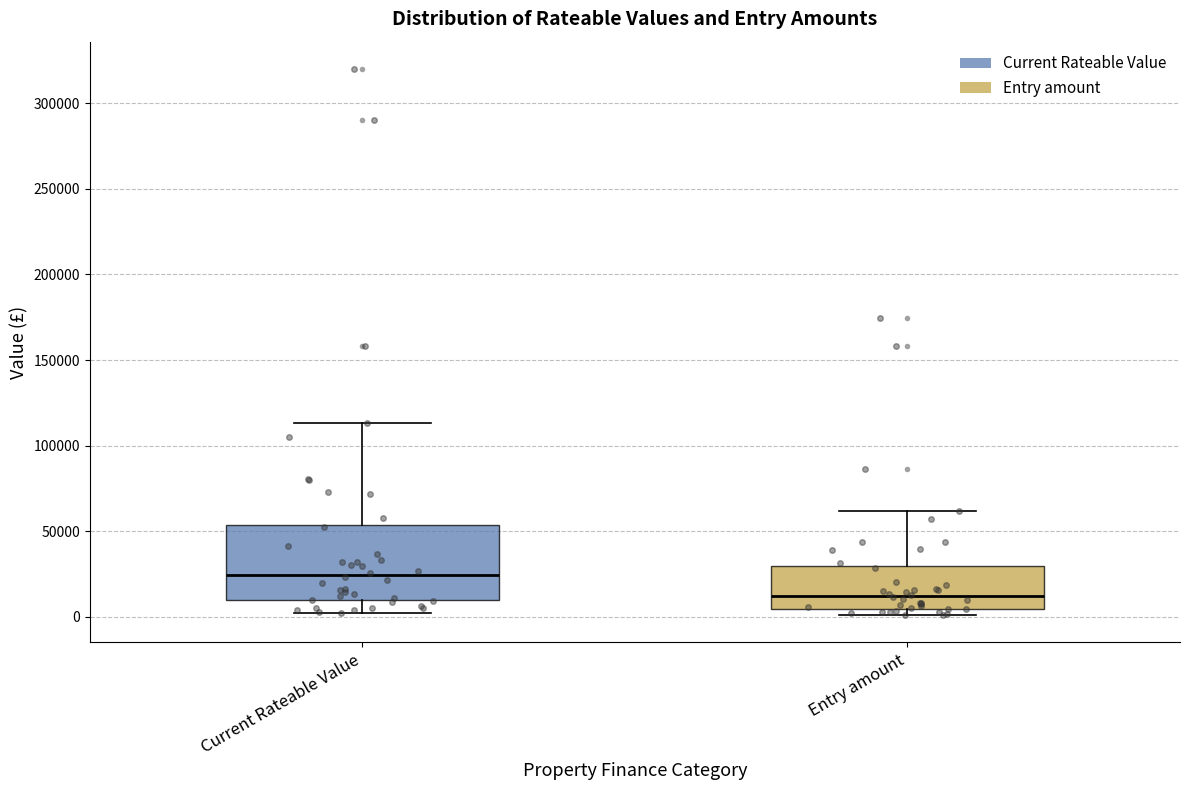

Which box is the tallest, from its lower edge to its upper edge?

Current Rateable Value